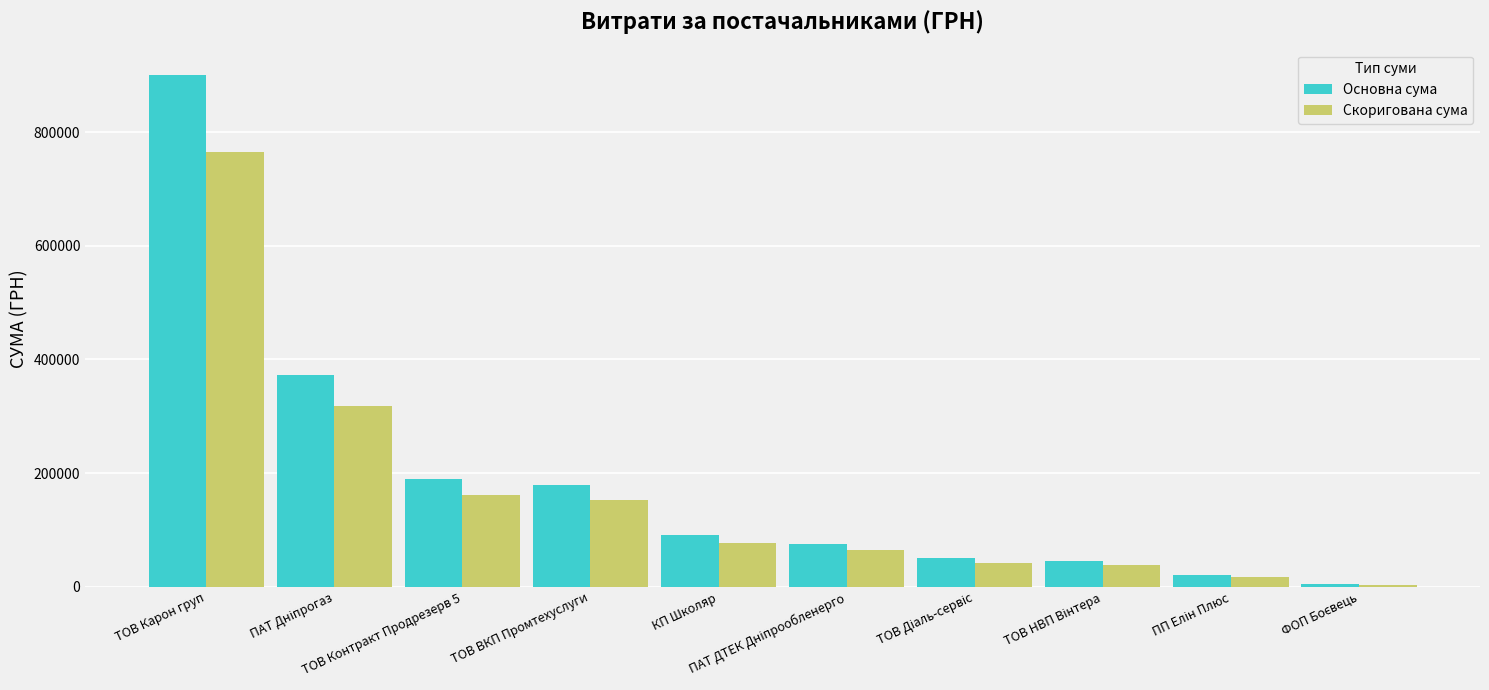

Which series has the widest spread of values?

Основна сума